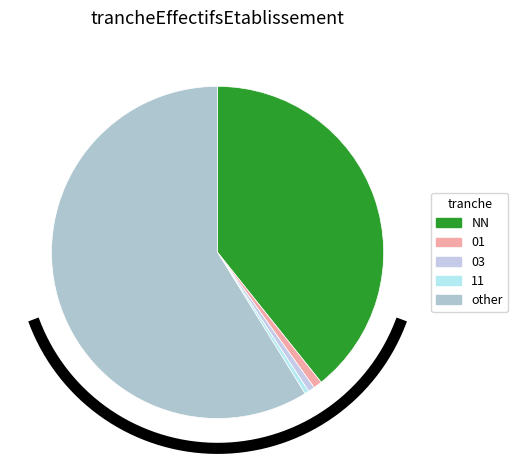

To the nearest percent, what percentage of the pie is 01?

1%